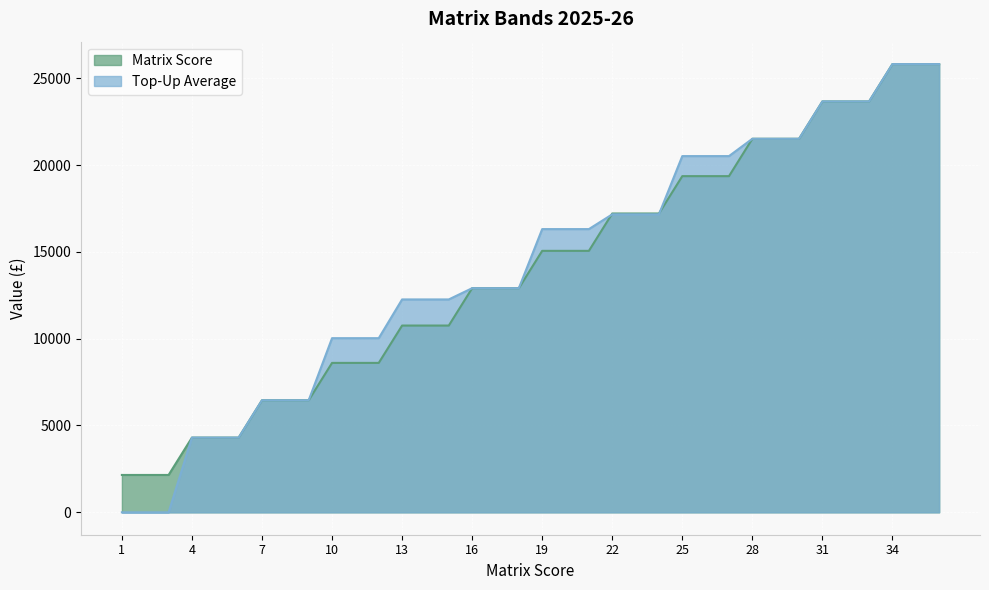

Rank the series at 35 from lowest to highest value.

Matrix Score, Top-Up Average